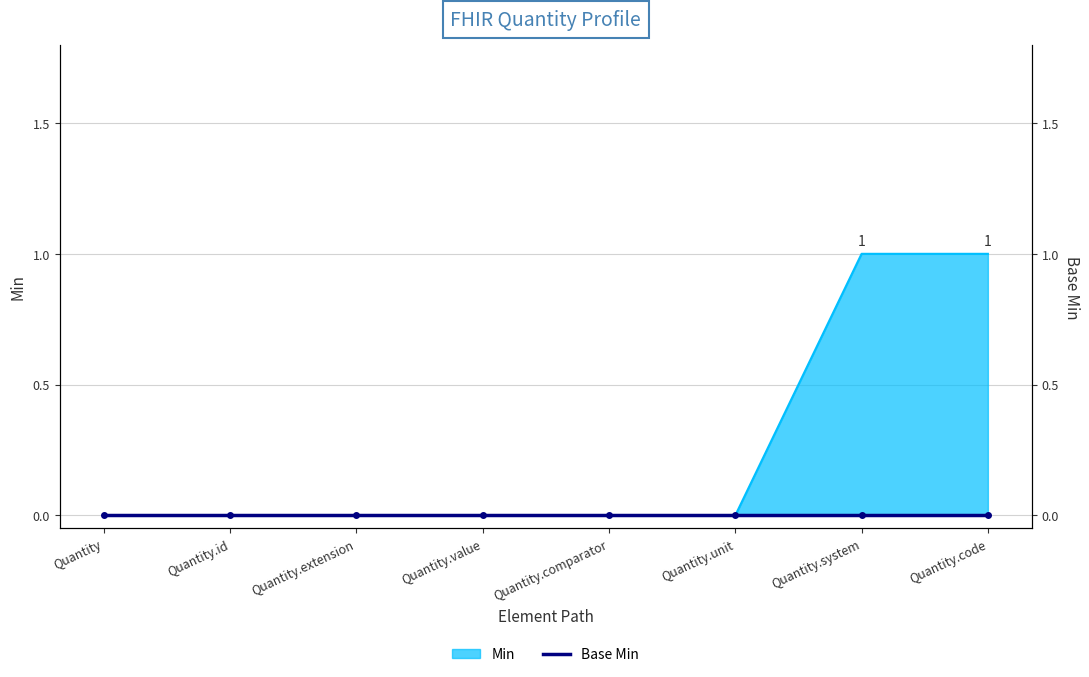

Reading left to right, list all the values displayed in this chart.

0	0	0	0	0	0	1	1